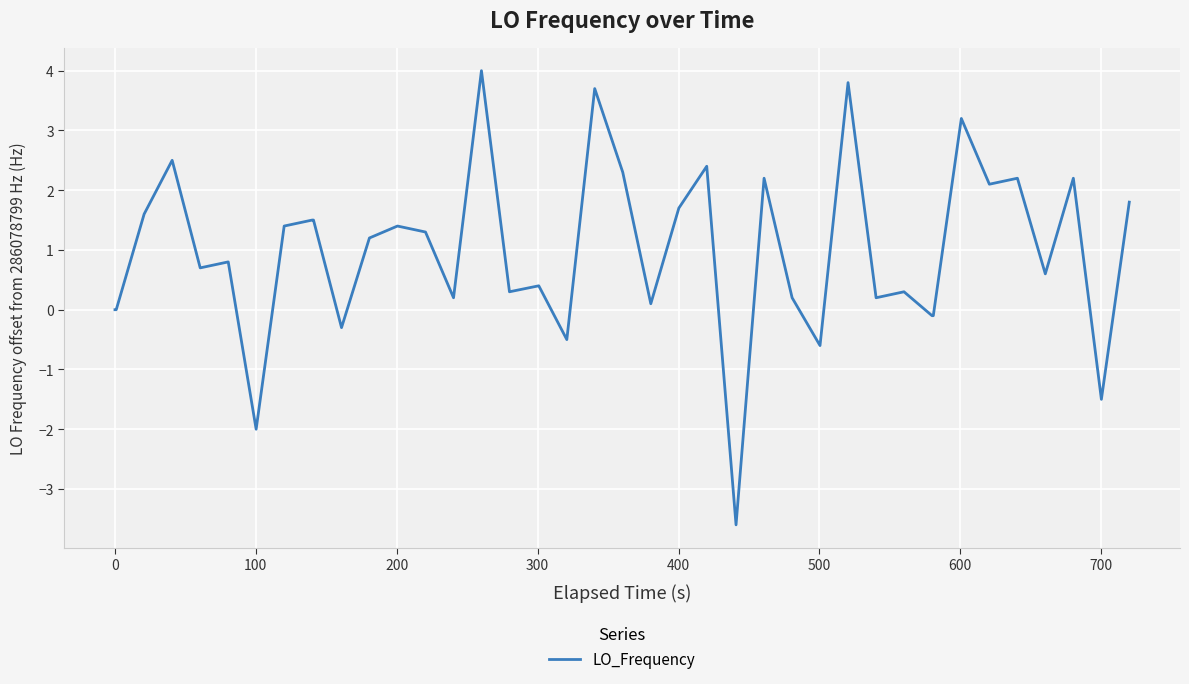

What is the maximum value shown in the chart?

4.0